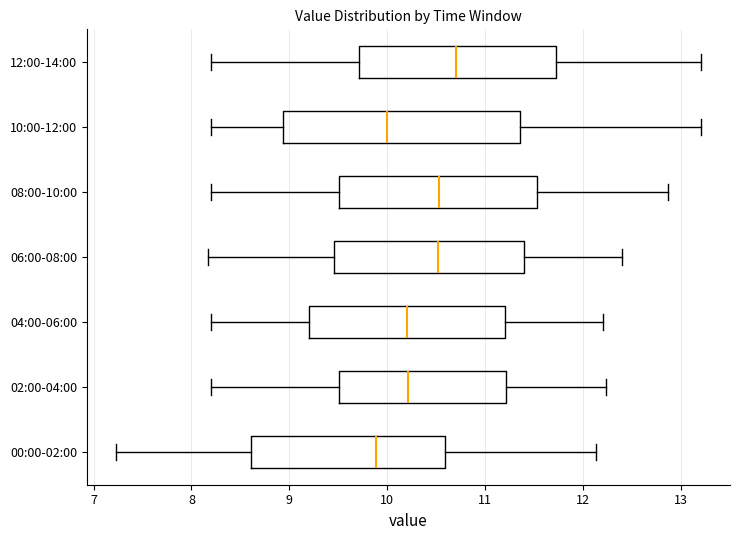

Reading bottom to top, read every box against the x-axis: the position of its median line, the range the box covers, and the ends of its whiskers. The values are not printed on the chart, so give them approximately, as read against the axis.

00:00-02:00: median 9.9, box 8.6 to 10.6, whiskers 7.2 to 12.1
02:00-04:00: median 10.2, box 9.5 to 11.2, whiskers 8.2 to 12.2
04:00-06:00: median 10.2, box 9.2 to 11.2, whiskers 8.2 to 12.2
06:00-08:00: median 10.5, box 9.5 to 11.4, whiskers 8.2 to 12.4
08:00-10:00: median 10.5, box 9.5 to 11.5, whiskers 8.2 to 12.9
10:00-12:00: median 10.0, box 8.9 to 11.4, whiskers 8.2 to 13.2
12:00-14:00: median 10.7, box 9.7 to 11.7, whiskers 8.2 to 13.2